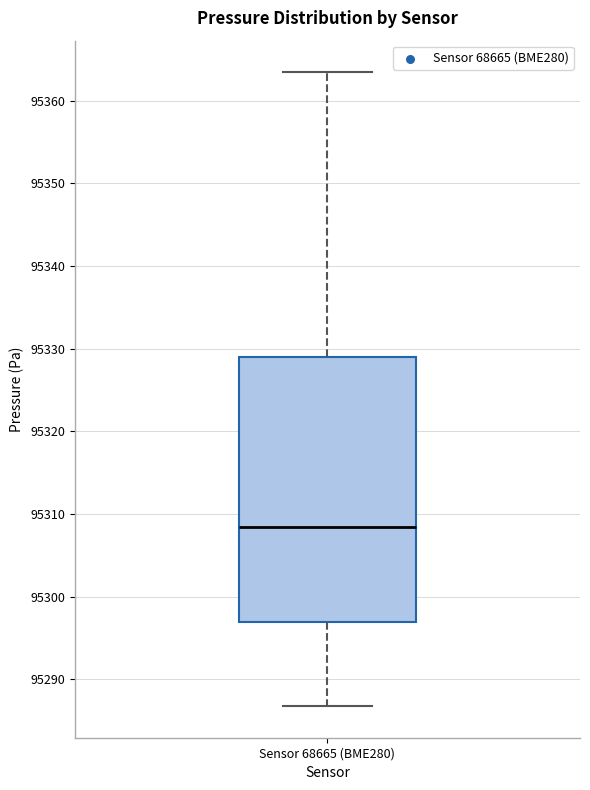

Where is the lower edge of the box for Sensor 68665 (BME280) on the y-axis? The values are not printed on the chart, so give them approximately, as read against the axis.

95297